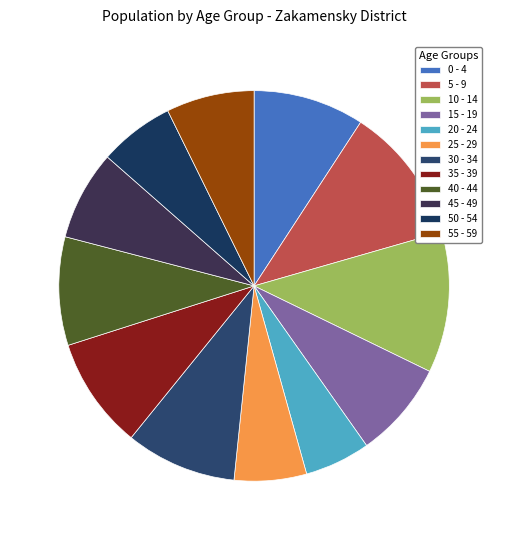

What percentage is the 0 - 4 slice, to the nearest percent?

9%